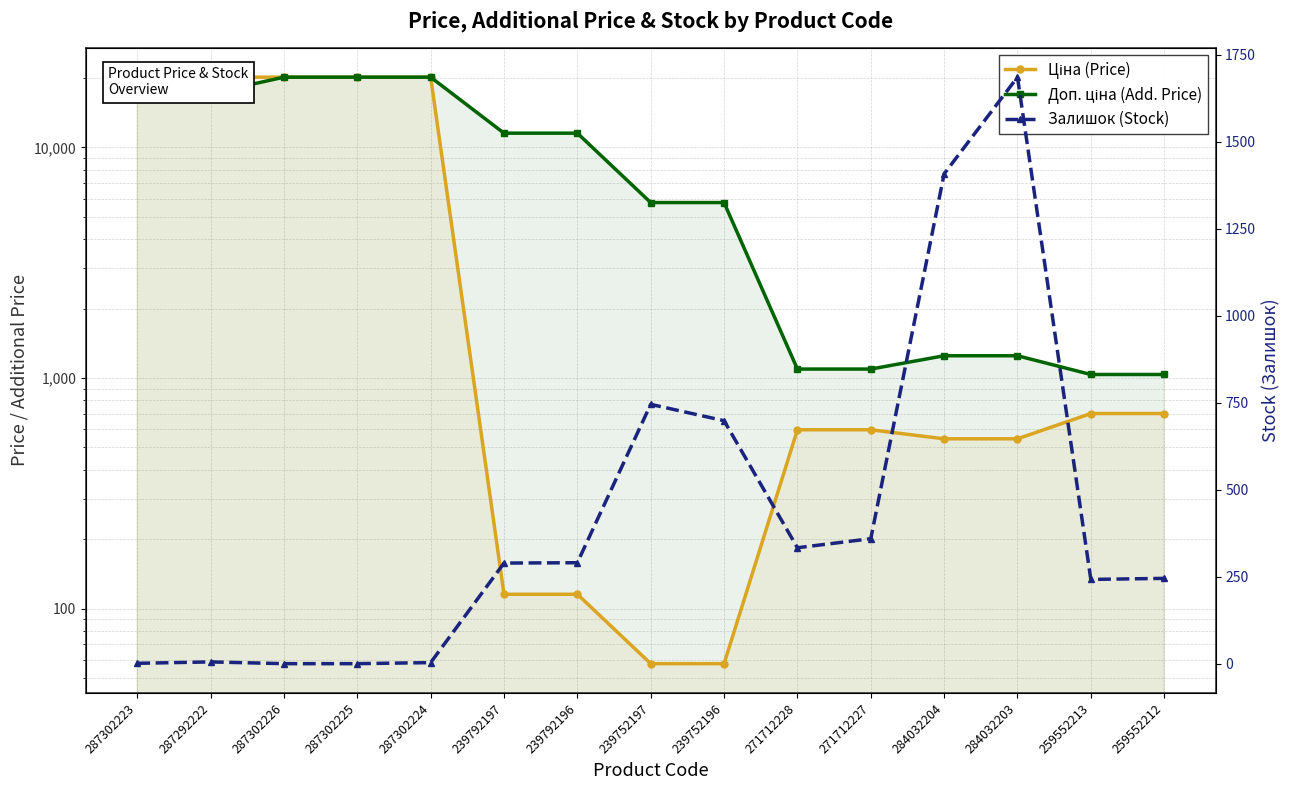

What is the maximum value shown in the chart?

20186.0